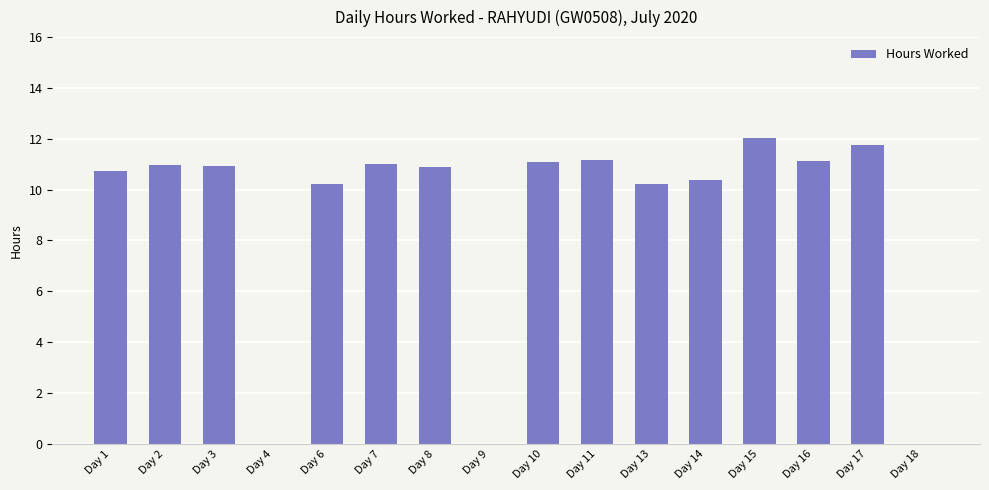

How many series are shown in this chart?

1